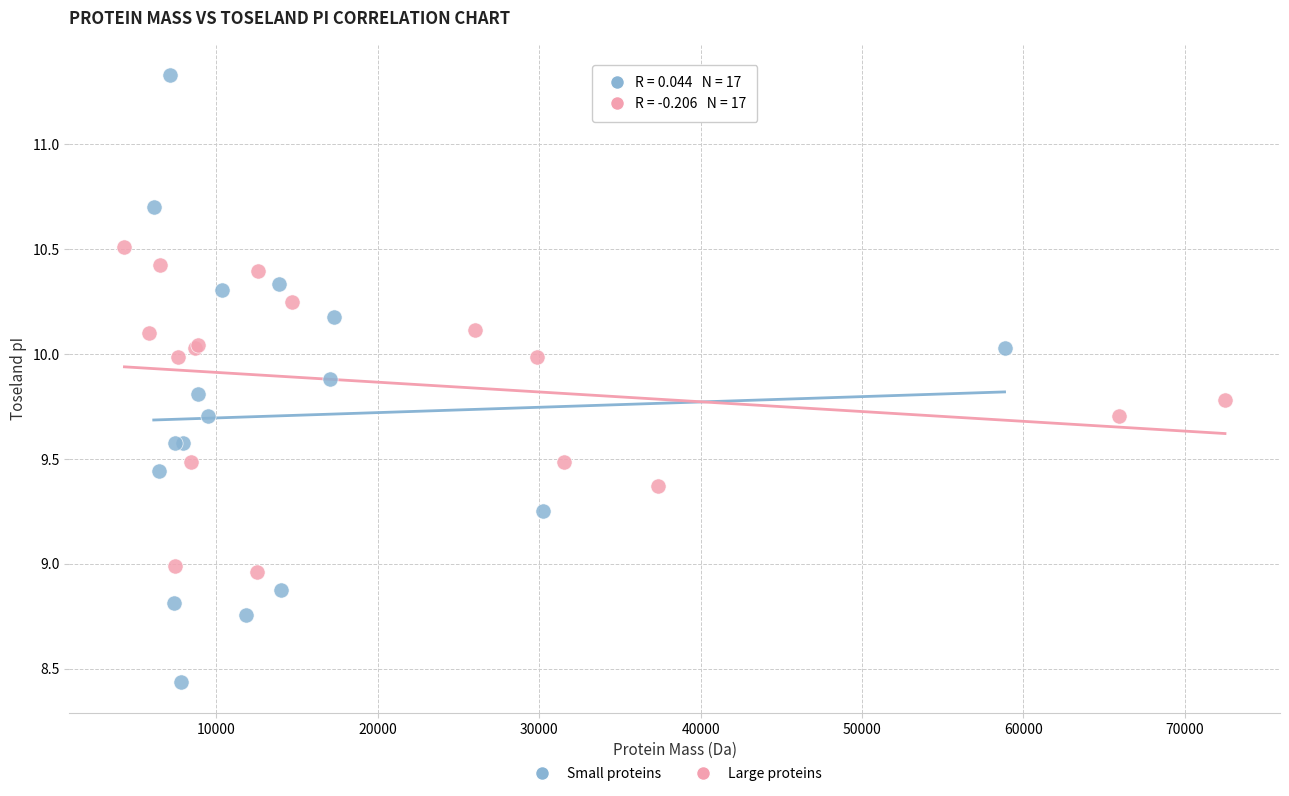

Which series has the widest spread of Y values?

Small proteins